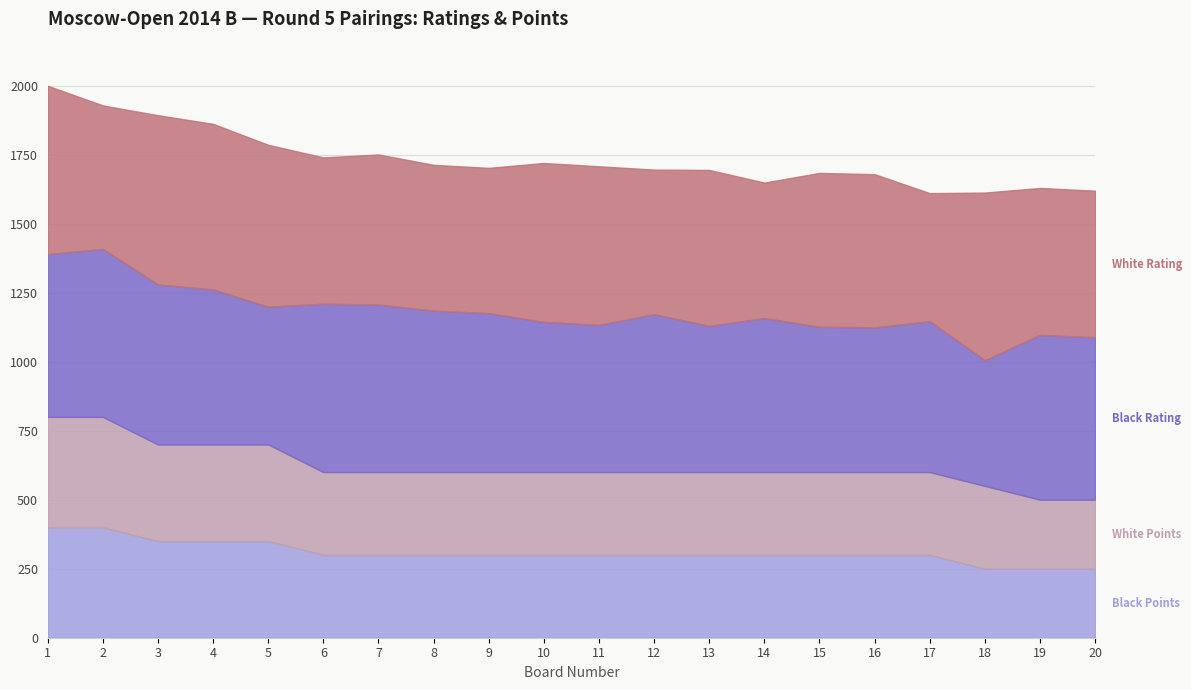

What is the total value across all series at 11?

1707.8